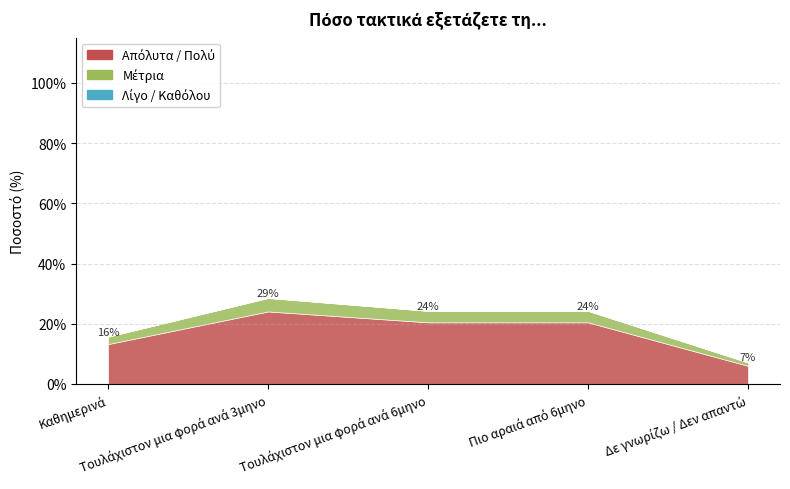

Rank the series by their average value, from lowest to highest.

Λίγο / Καθόλου, Μέτρια, Απόλυτα / Πολύ